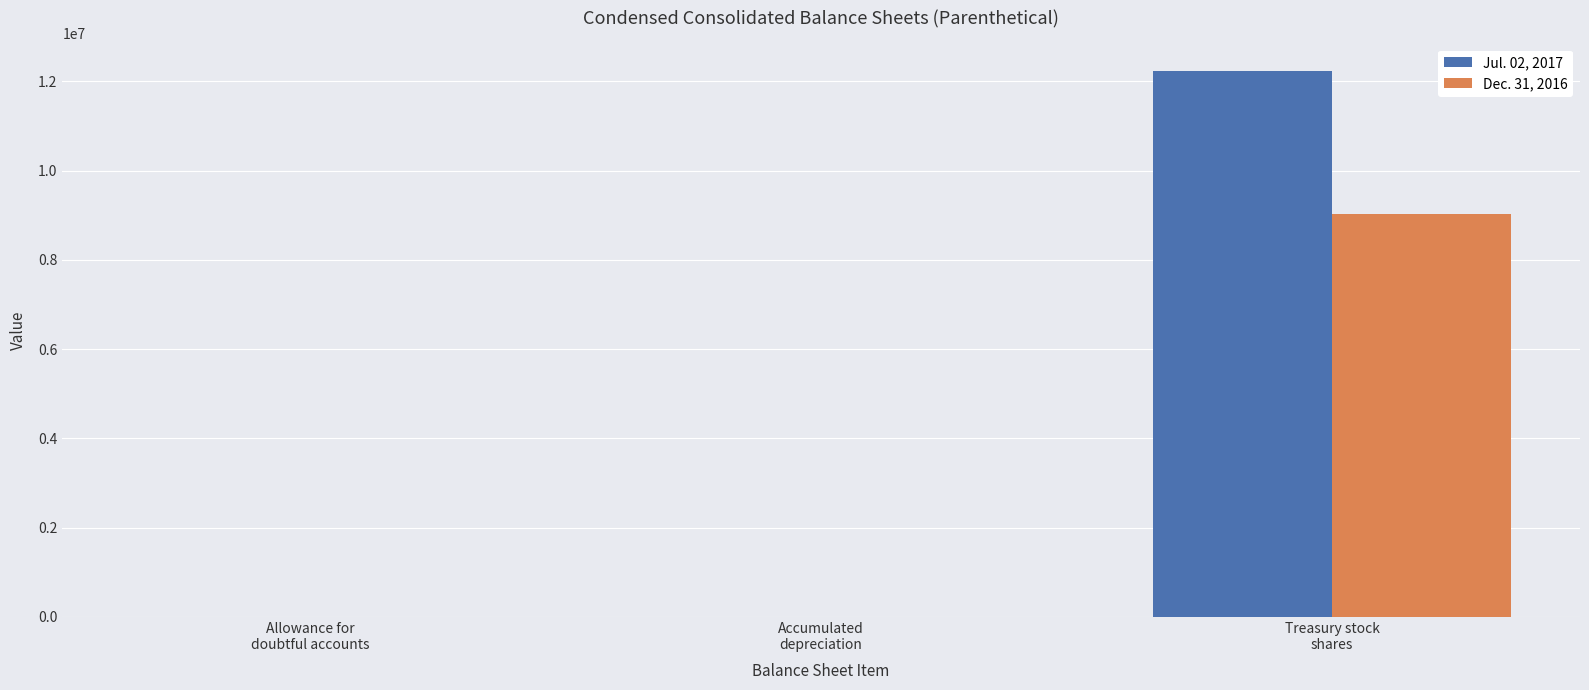

At which category is the sum across all series the highest?

Treasury stock
shares